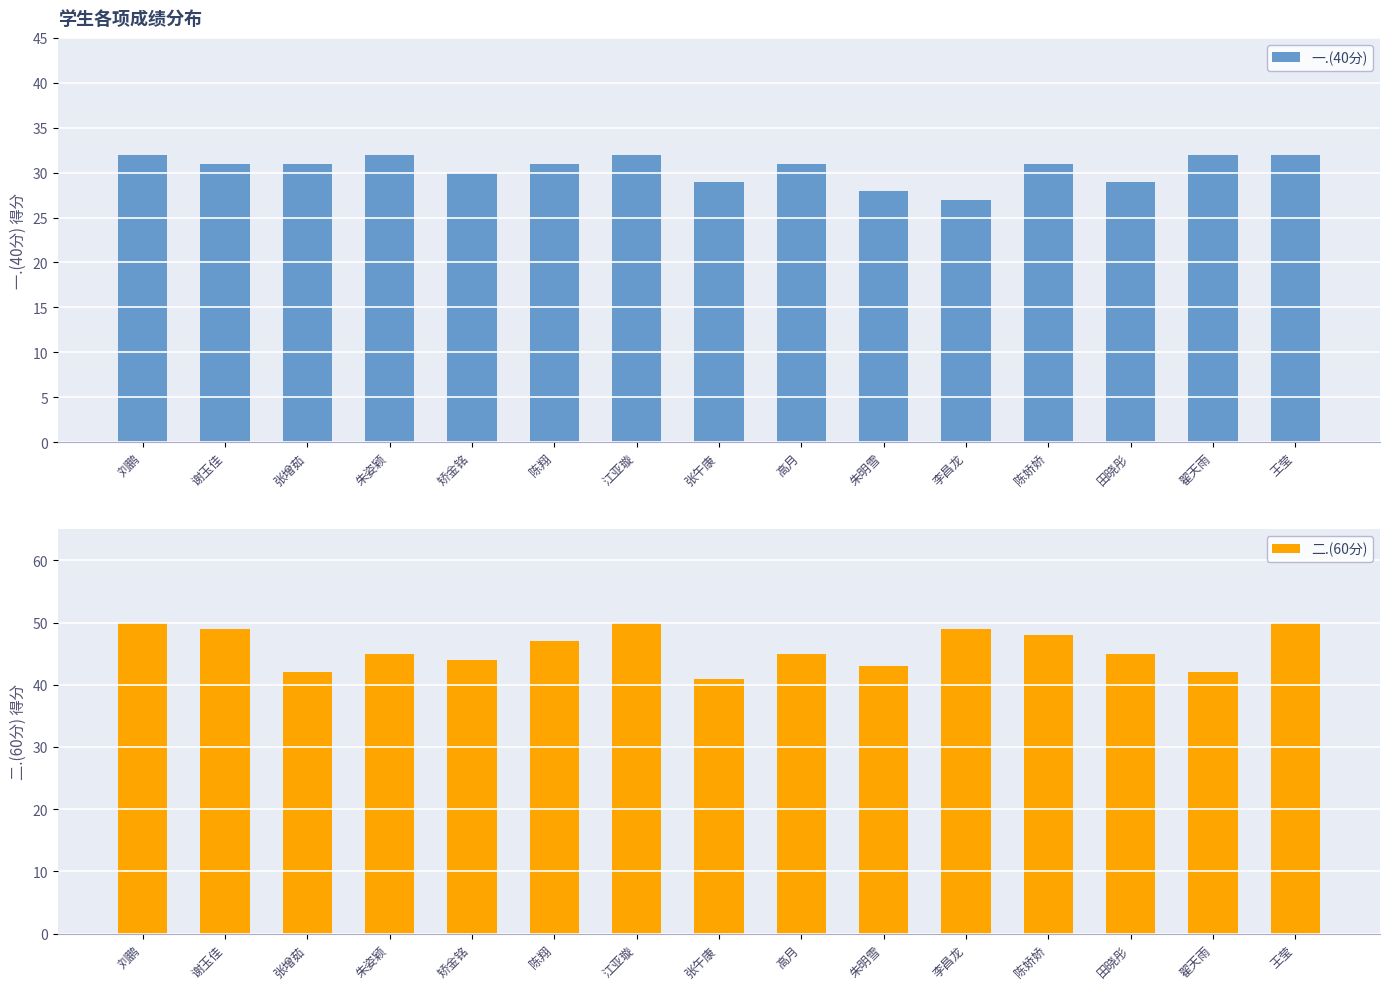

What is the difference between the maximum and minimum values in the 一.(40分) series?

5